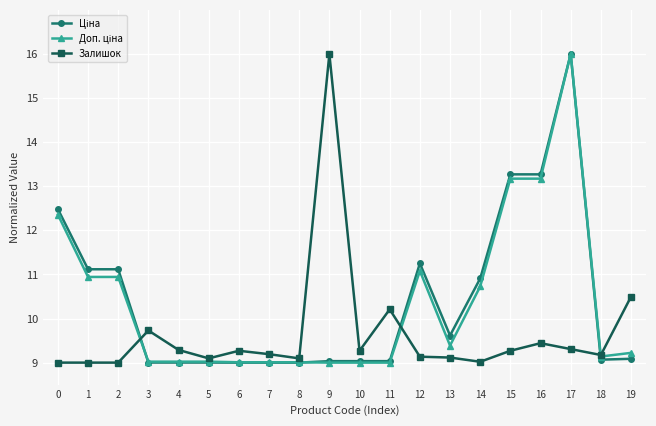

What is the maximum value shown in the chart?

16.0